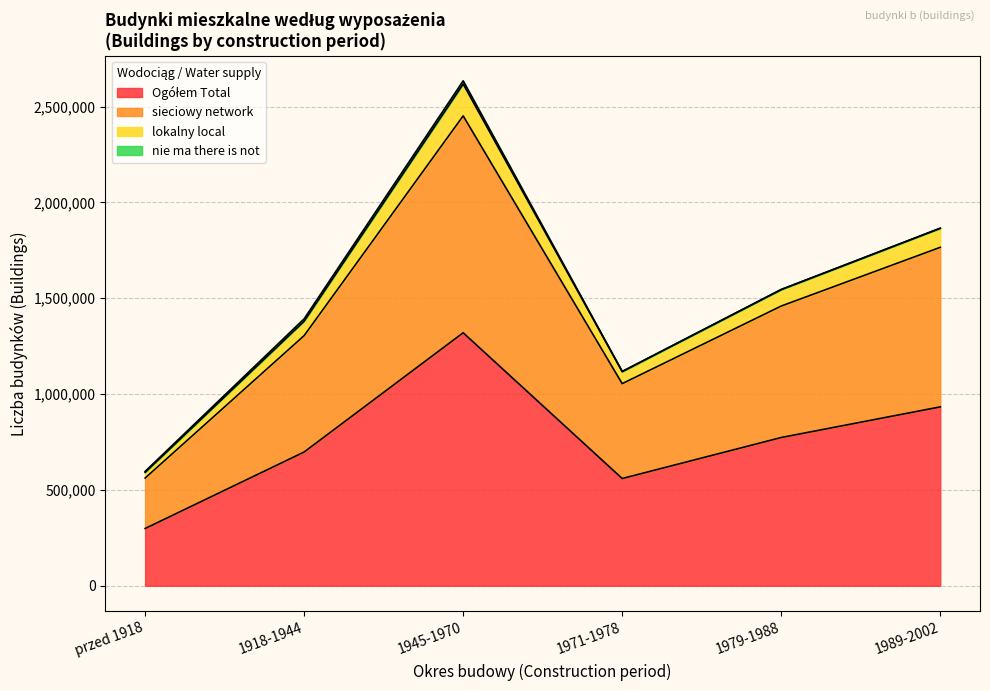

How many sieciowy network values are between 1054493 and 1765621?

4